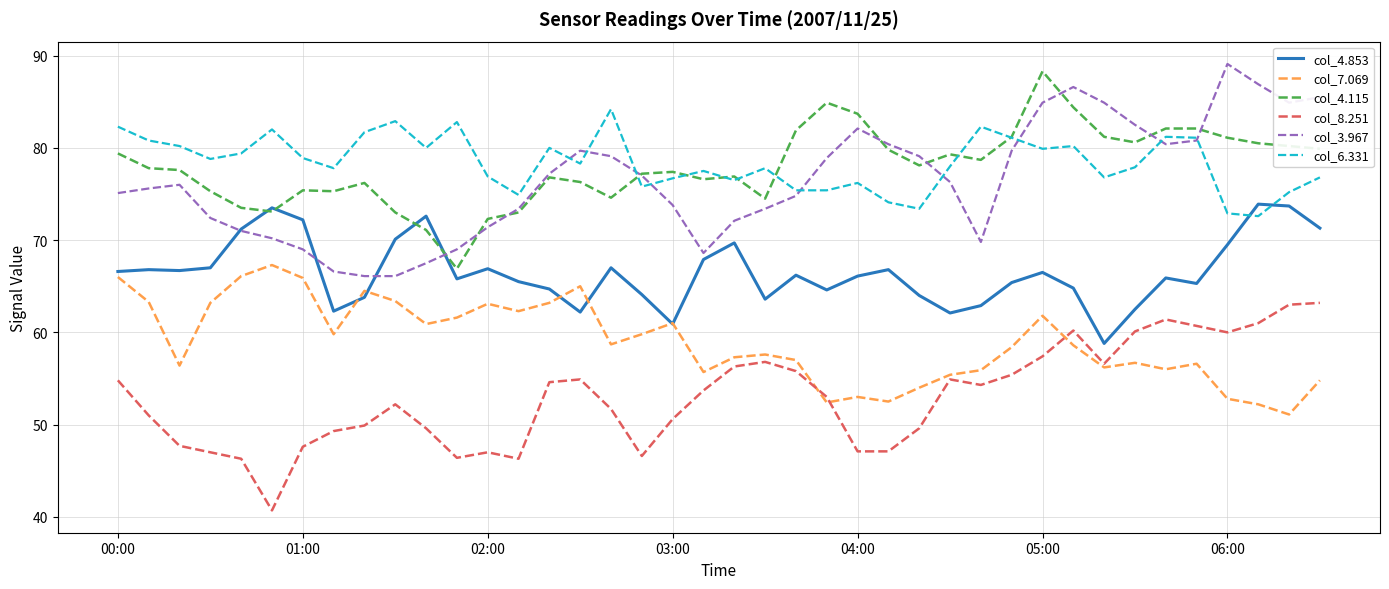

What is the highest value of the col_3.967 series?

89.1